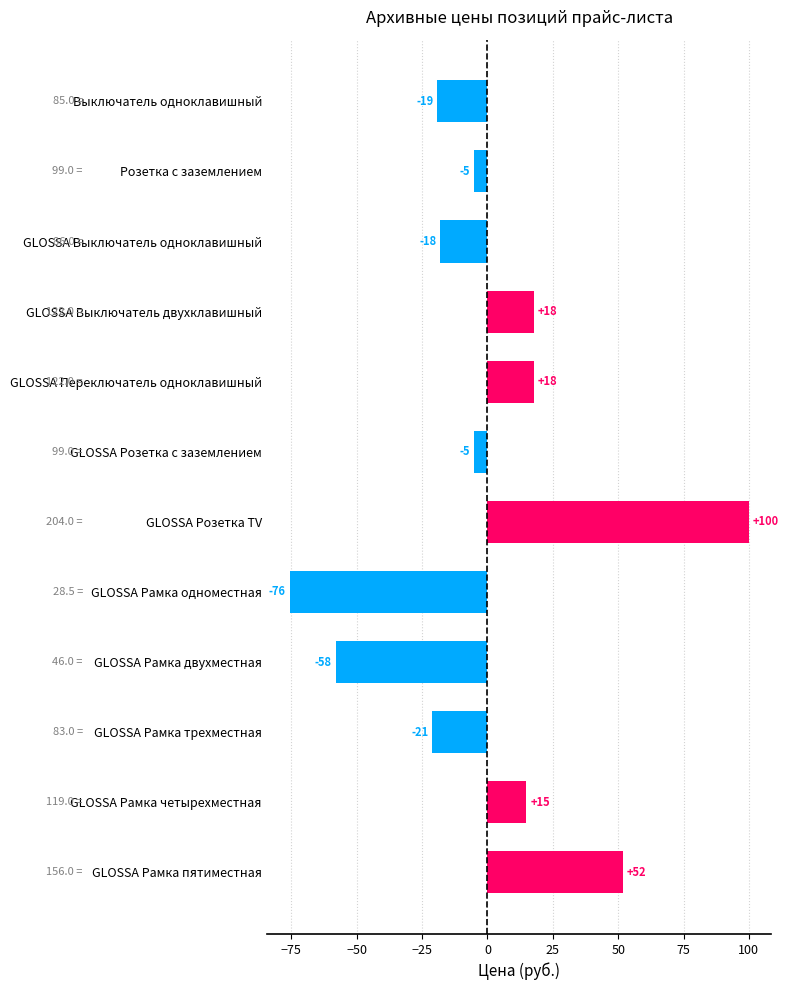

How many bars are there in total?

12